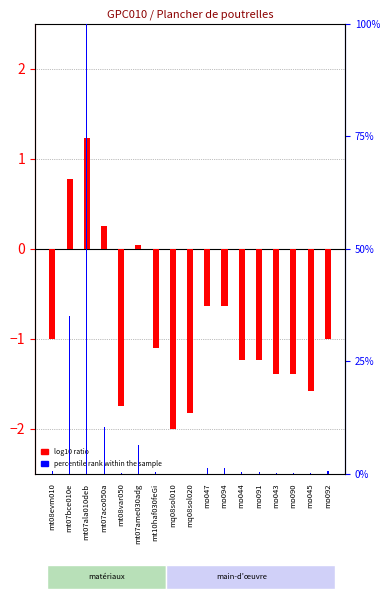

What is the label of the 3rd bar from the left?

mt07ala010deb